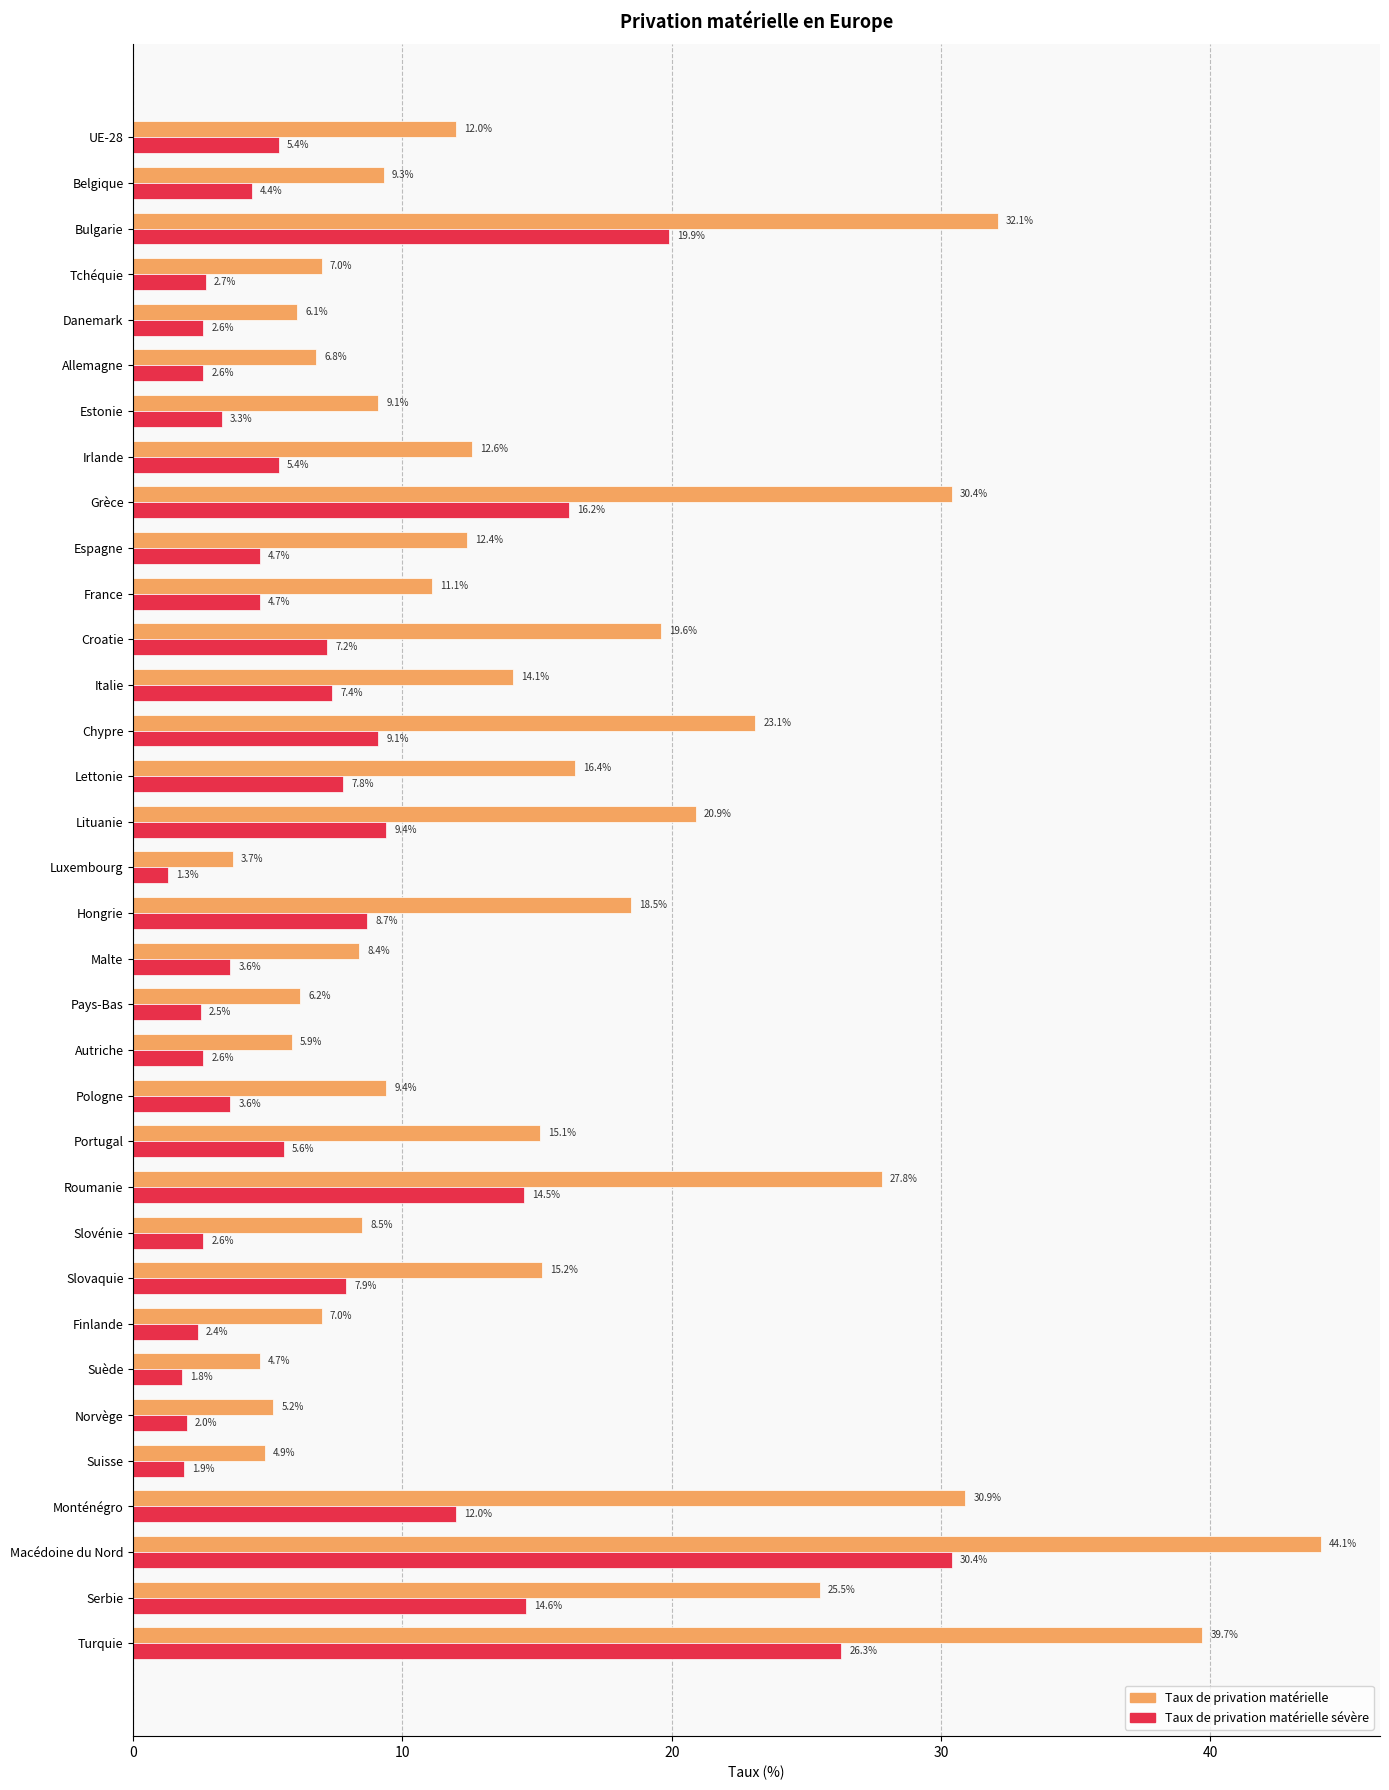

Where is Taux de privation matérielle nearest to the value 23?

Chypre